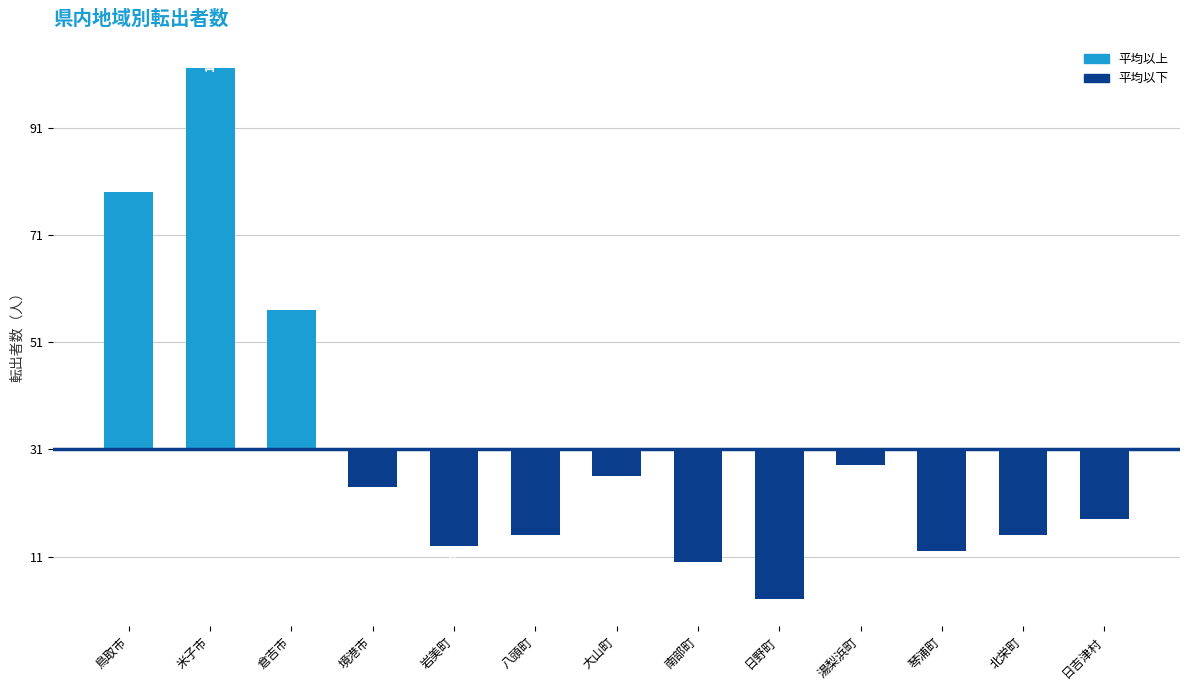

Does the chart contain any negative values?

Yes